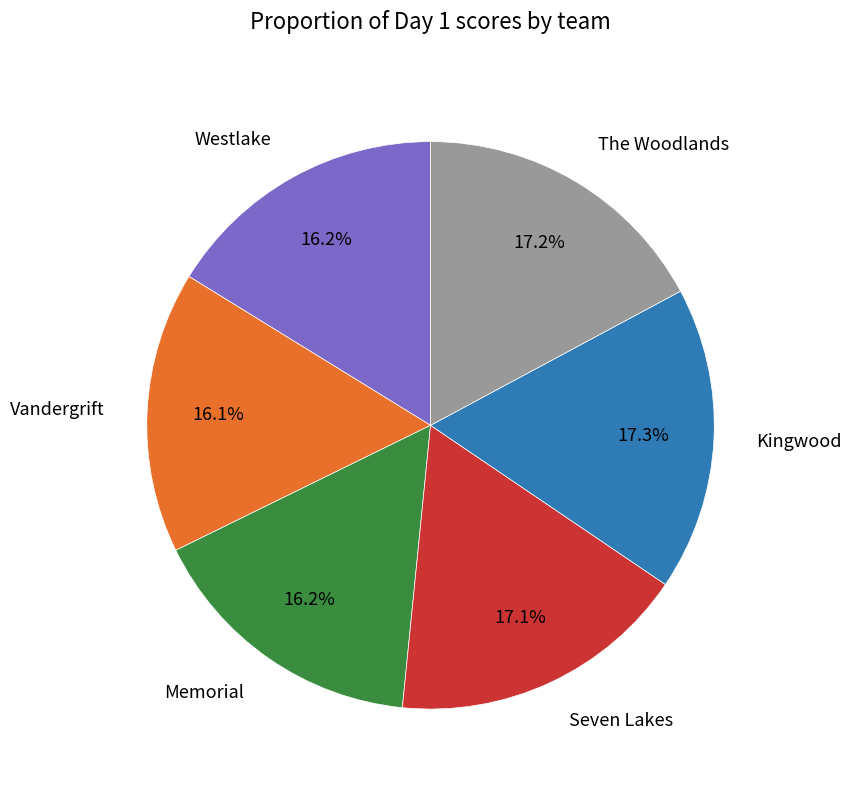

How many segments does this pie chart have?

6